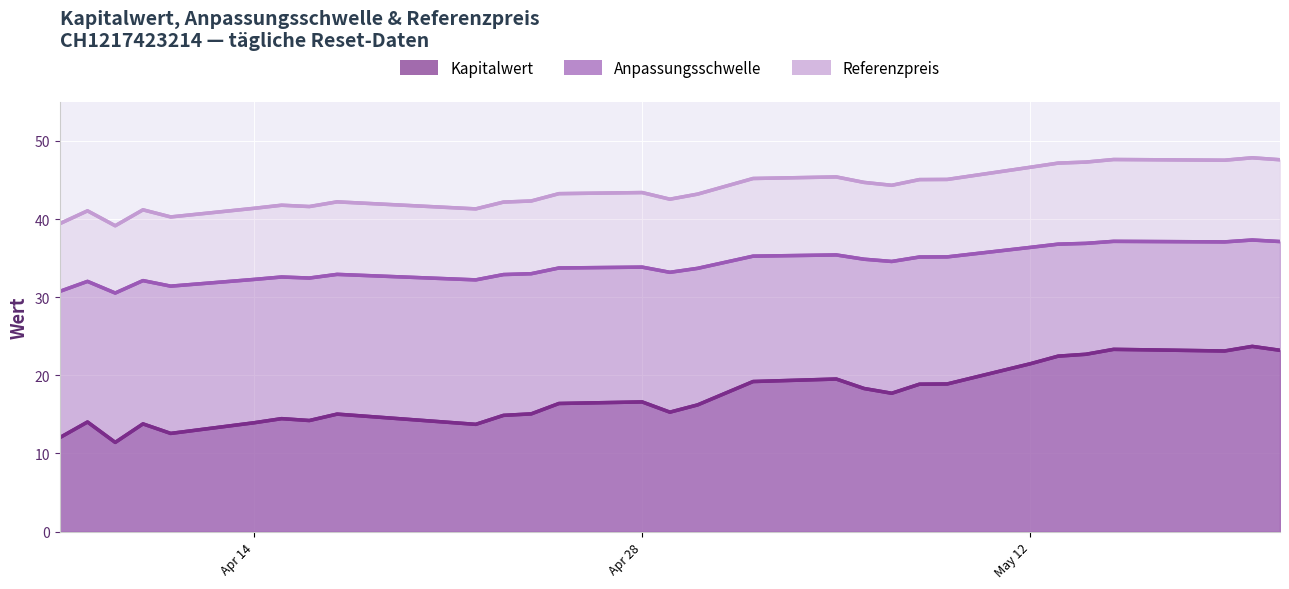

True or false: Kapitalwert and Referenzpreis cross at least once.

False